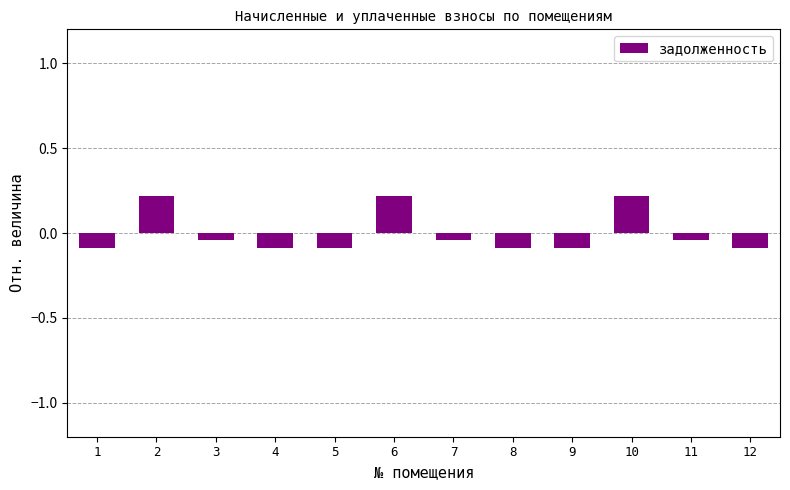

What value does the data have at 4?

-0.1